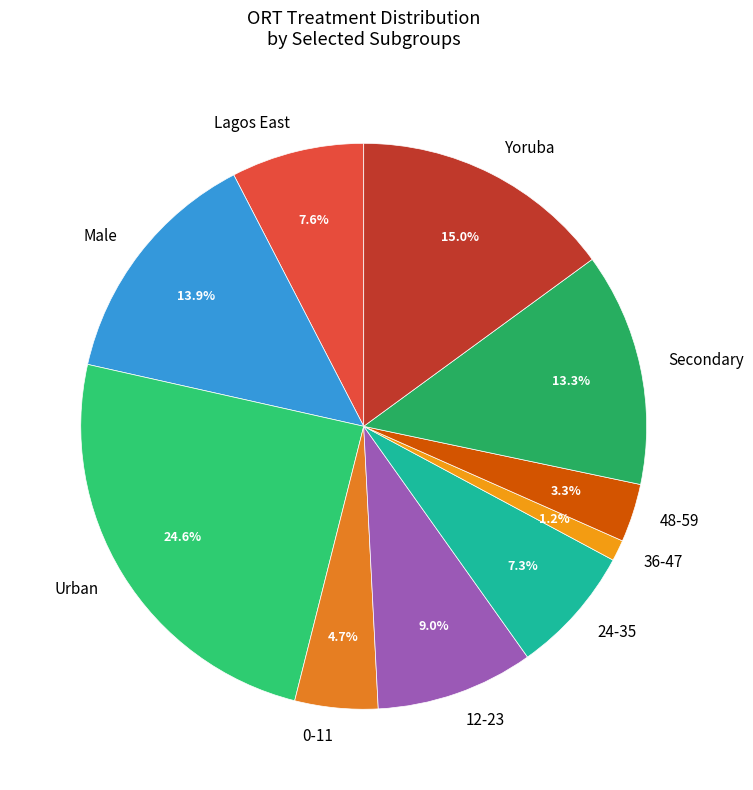

What percentage is the Secondary slice, to the nearest percent?

13%